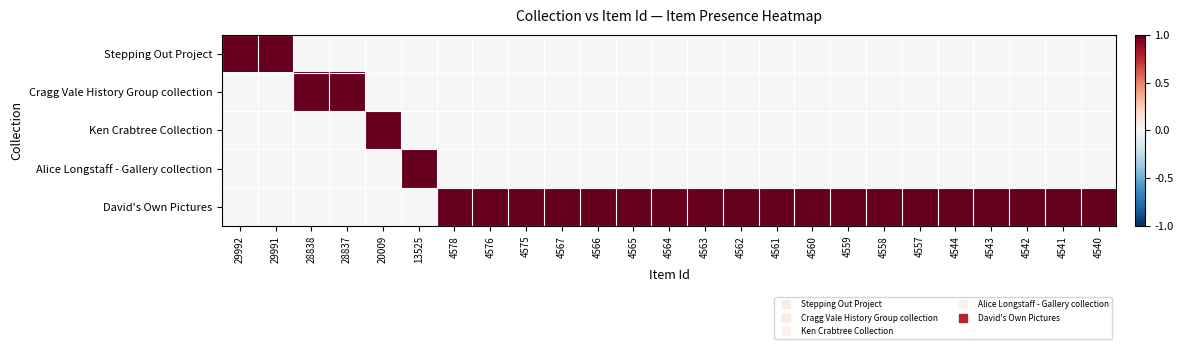

Which category has the lowest value across all series?

28838